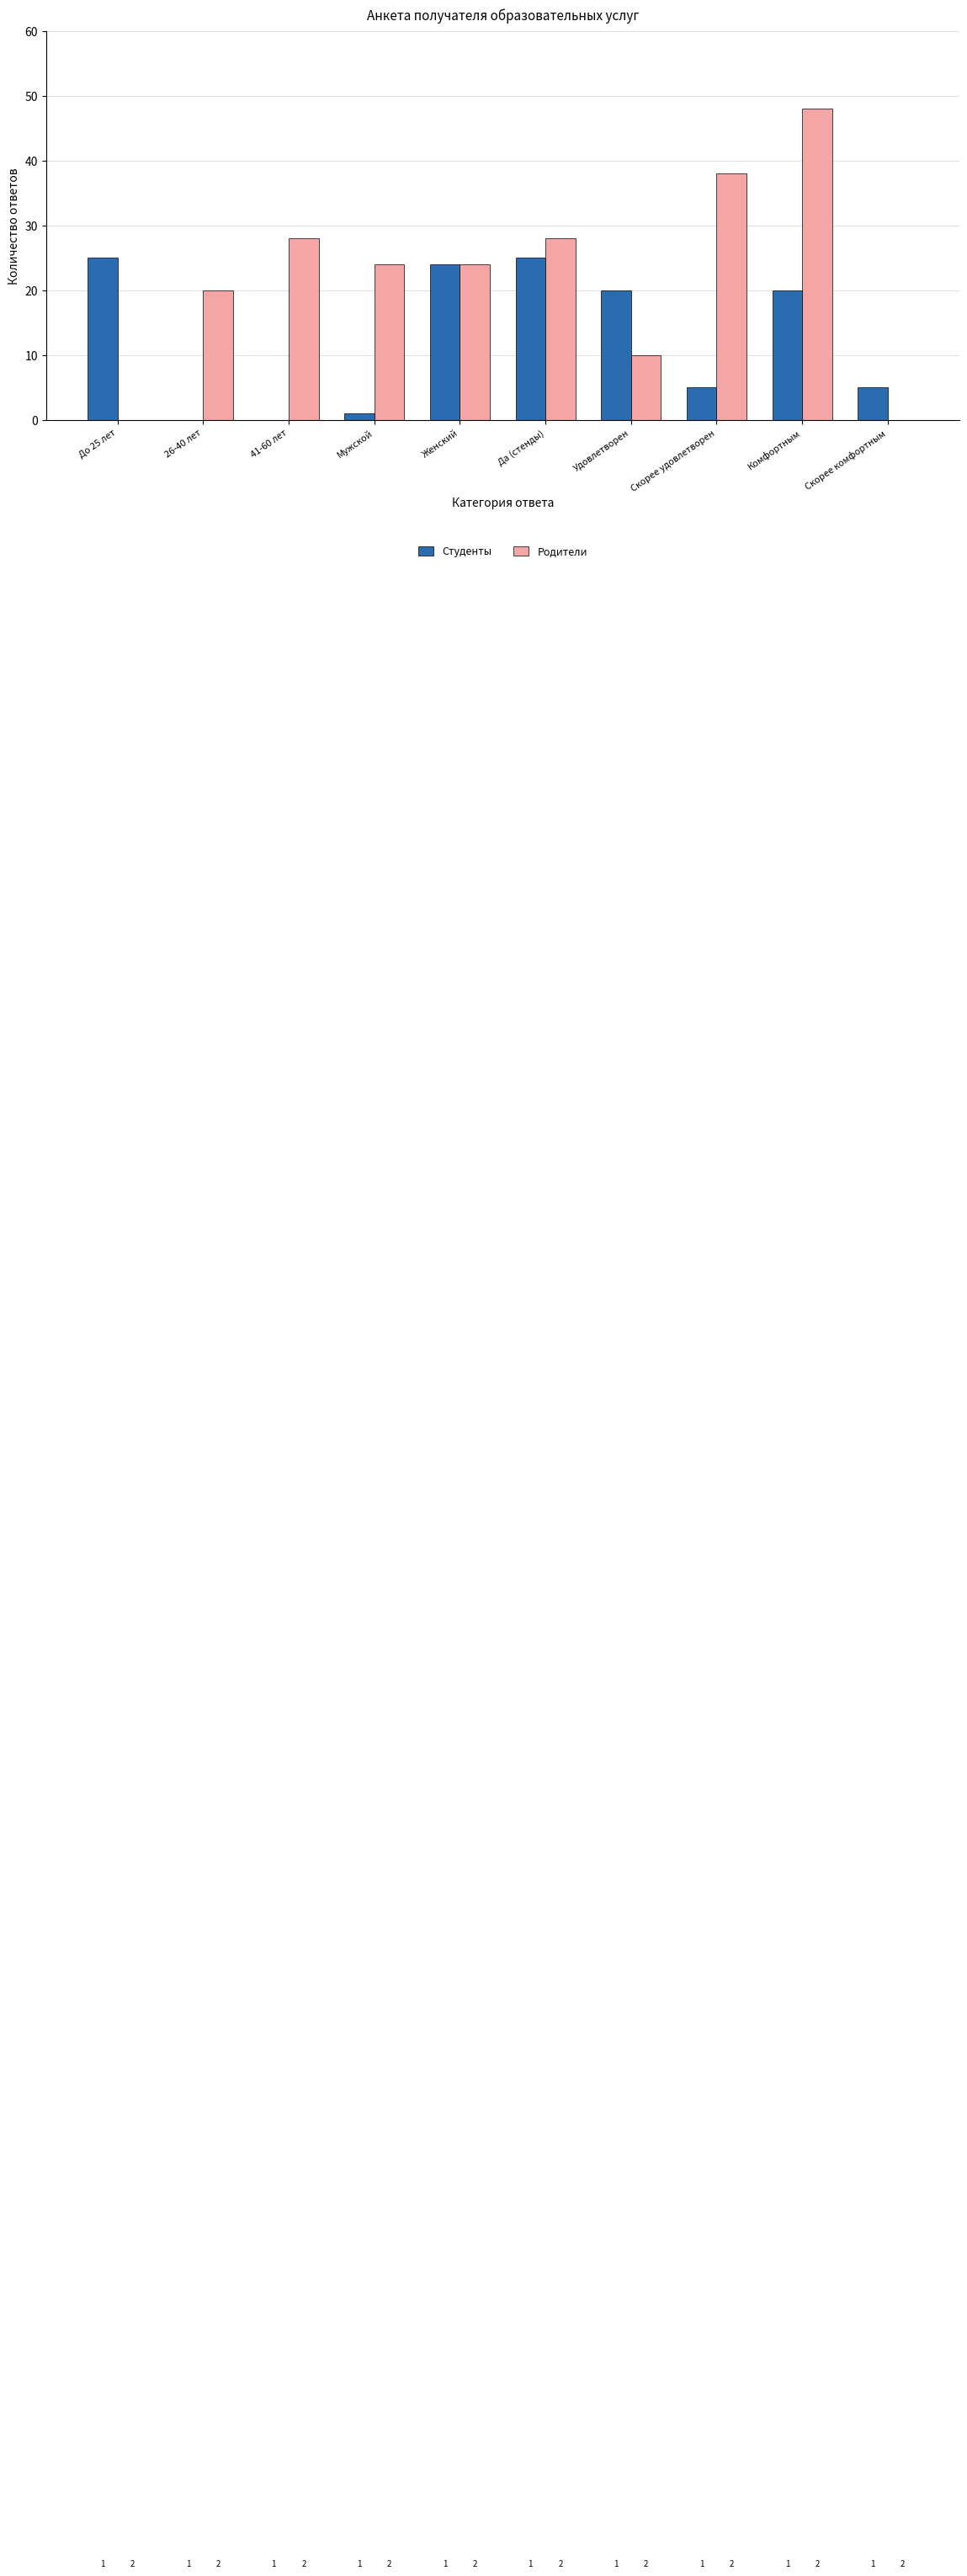

The value of Студенты at Удовлетворен is 31. True or false?

False